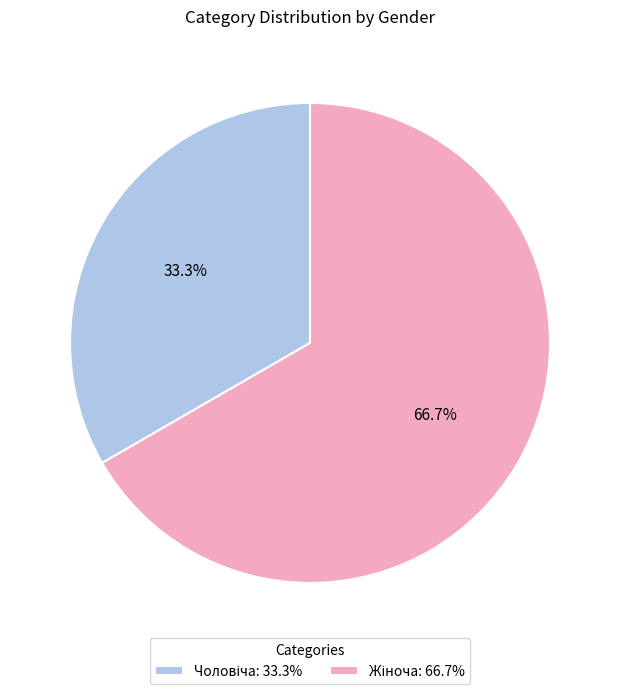

Is there a majority slice in this chart?

Yes